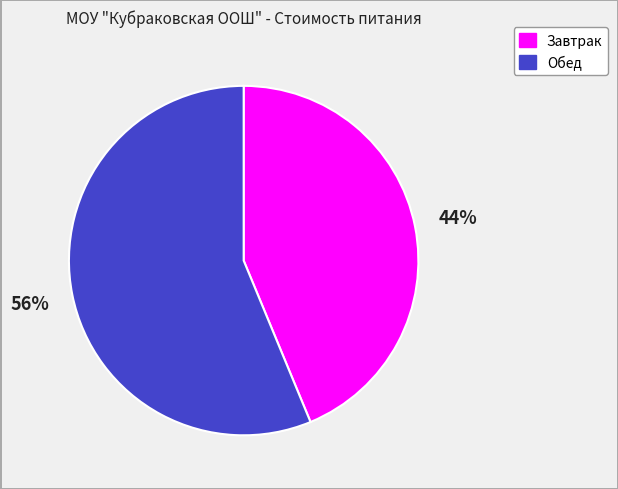

The Обед slice represents 56% of the pie. True or false?

True